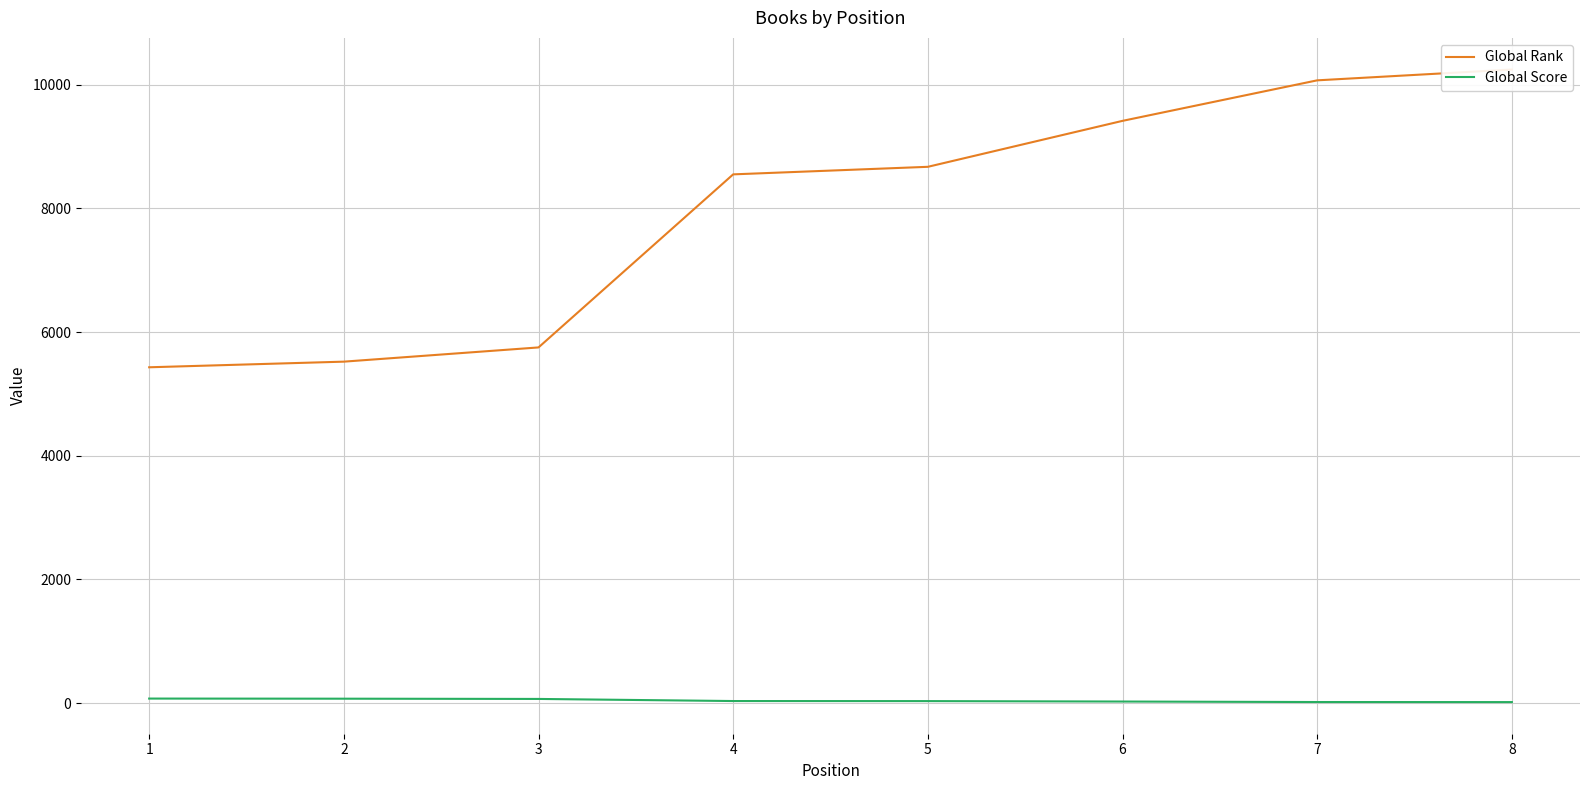

Is it true that Global Score equals 34 at 5?

True